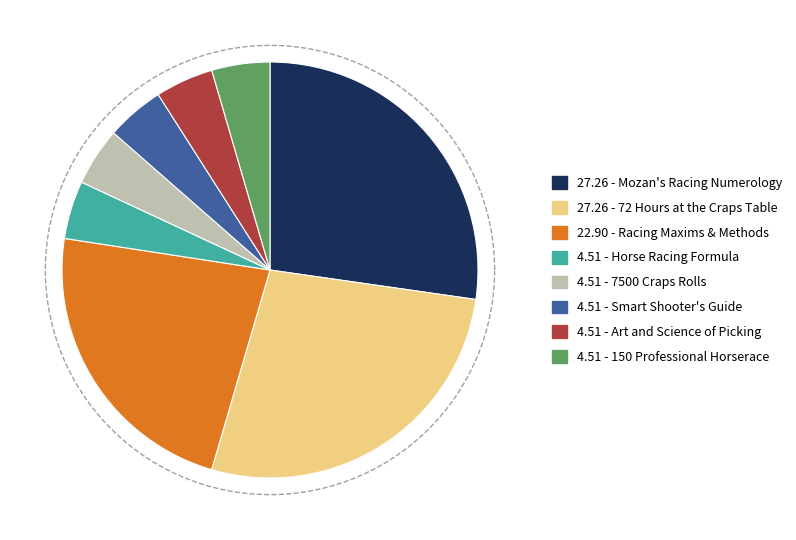

Approximately how many times larger is the value at 4 - Horse Racing Formula compared to 2 - 72 Hours at the Craps Table?

0.2